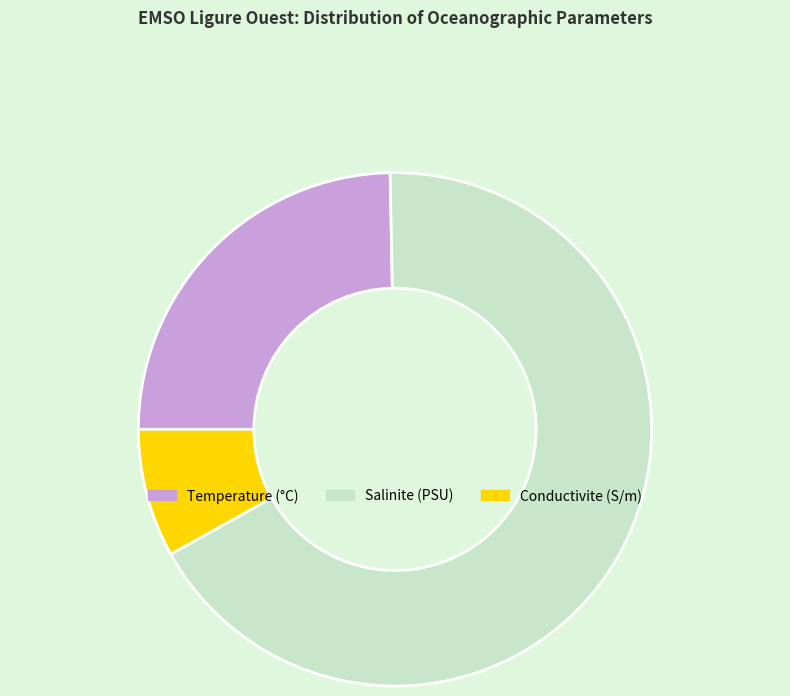

Which has a higher value, Temperature or Conductivite?

Temperature